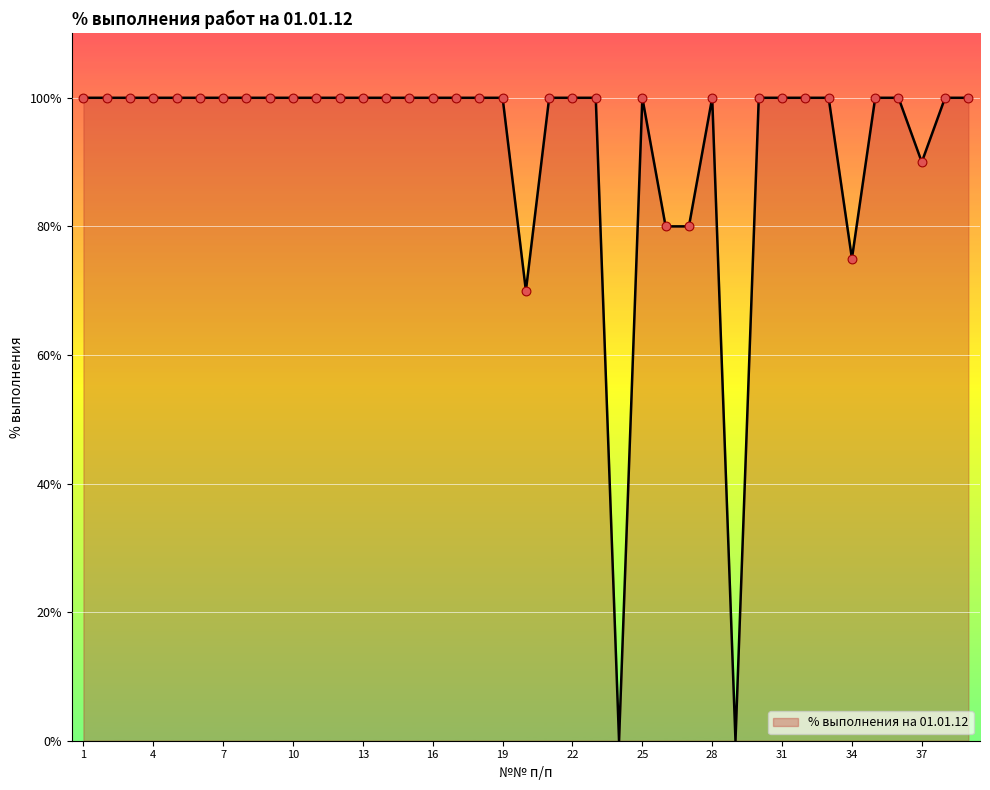

What is the difference between the maximum and minimum values?

100